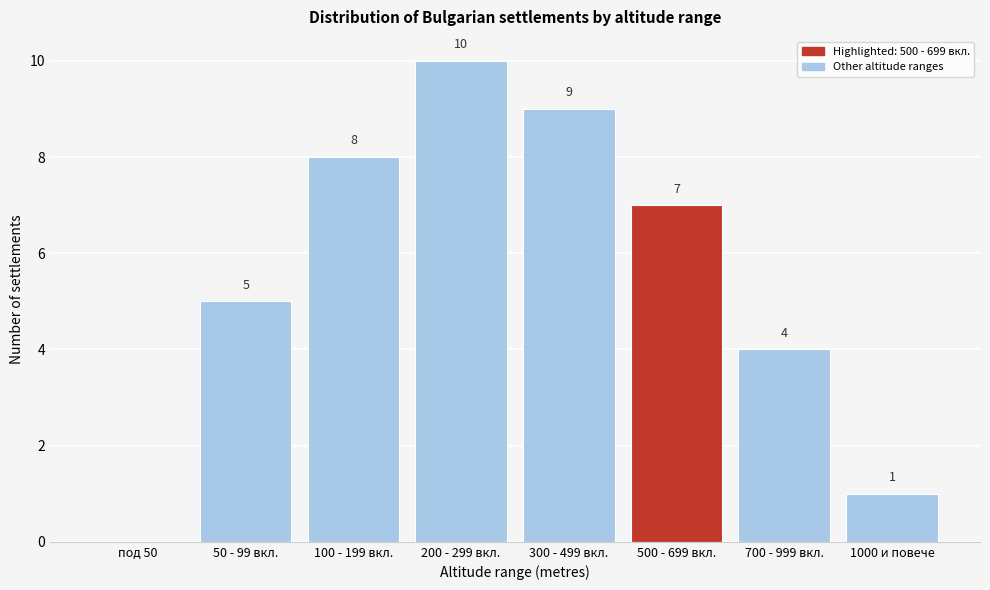

Reading left to right, extract all data points from this chart.

под 50=0	50 - 99 вкл.=5	100 - 199 вкл.=8	200 - 299 вкл.=10	300 - 499 вкл.=9	500 - 699 вкл.=7	700 - 999 вкл.=4	1000 и повече=1